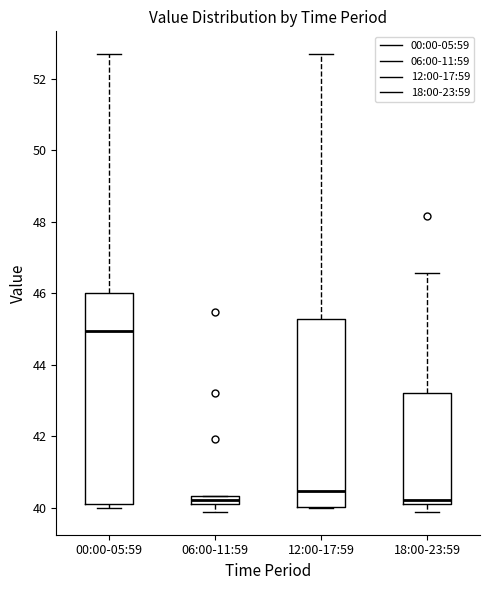

Which box has the highest median line?

00:00-05:59